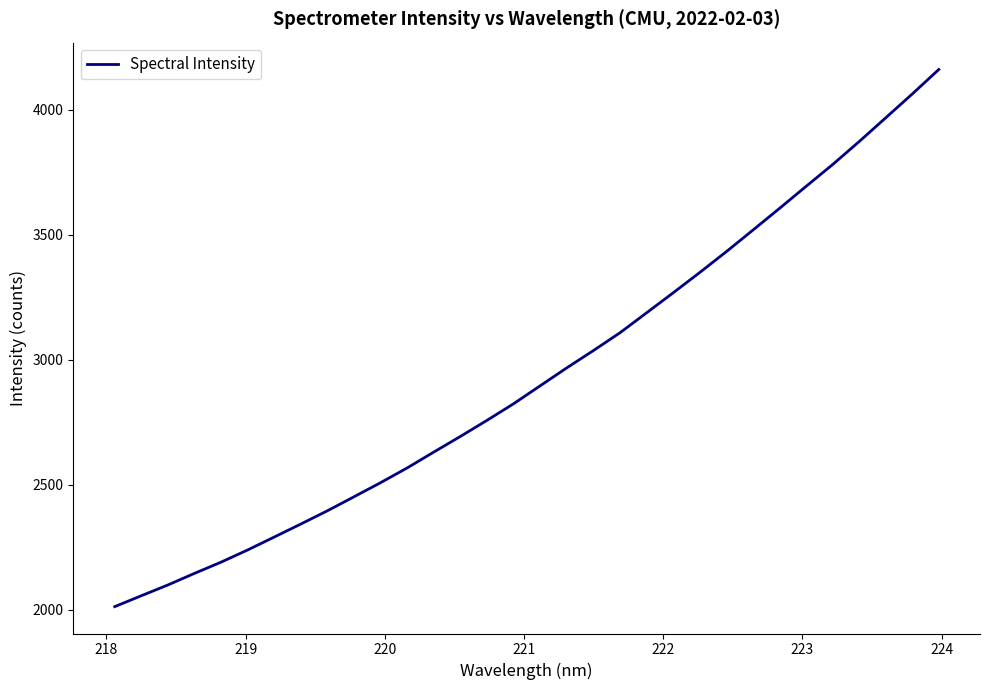

How many lines are shown in the chart?

1